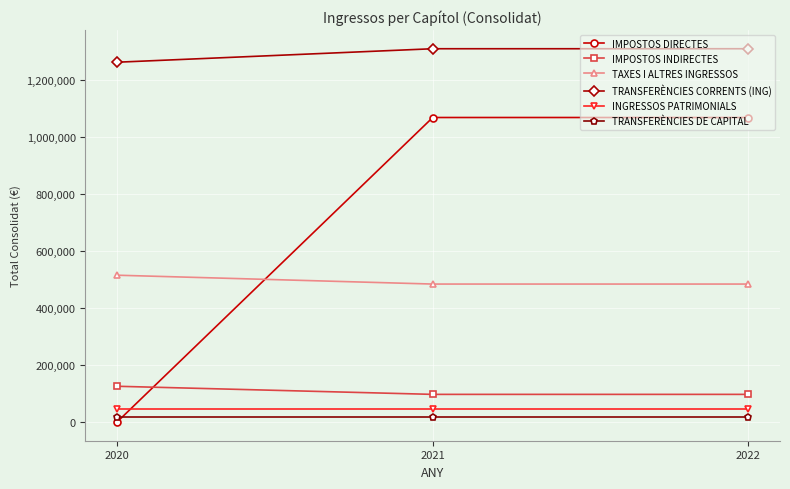

At how many categories does at least one series exceed 938516?

3